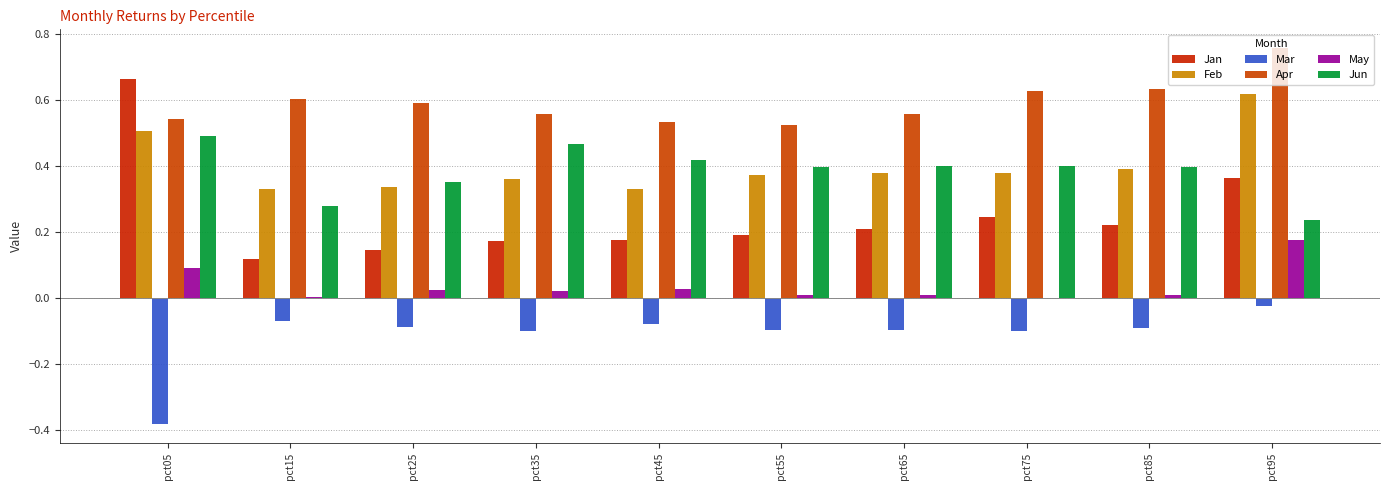

Rank the categories by Feb value from highest to lowest.

pct95, pct05, pct85, pct65, pct75, pct55, pct35, pct25, pct45, pct15